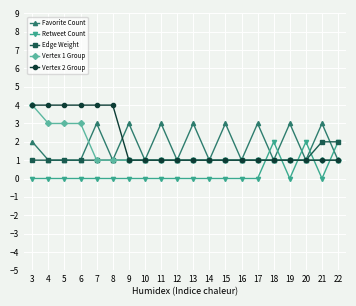

The value of Edge Weight at 14 is 1. True or false?

True